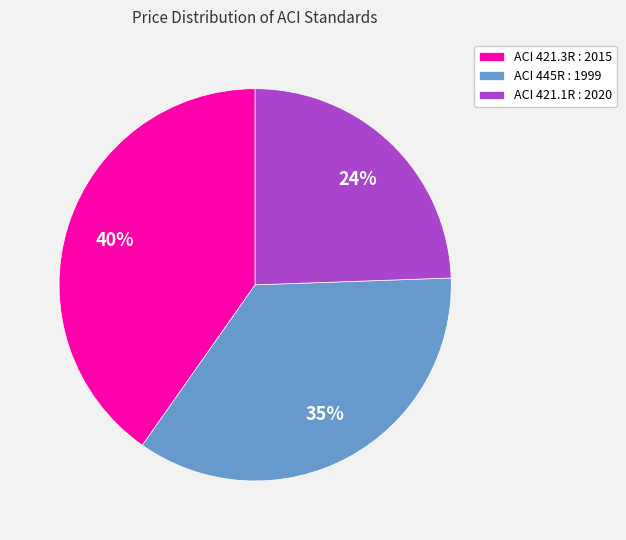

To the nearest percent, what portion does ACI 445R : 1999 represent?

35%